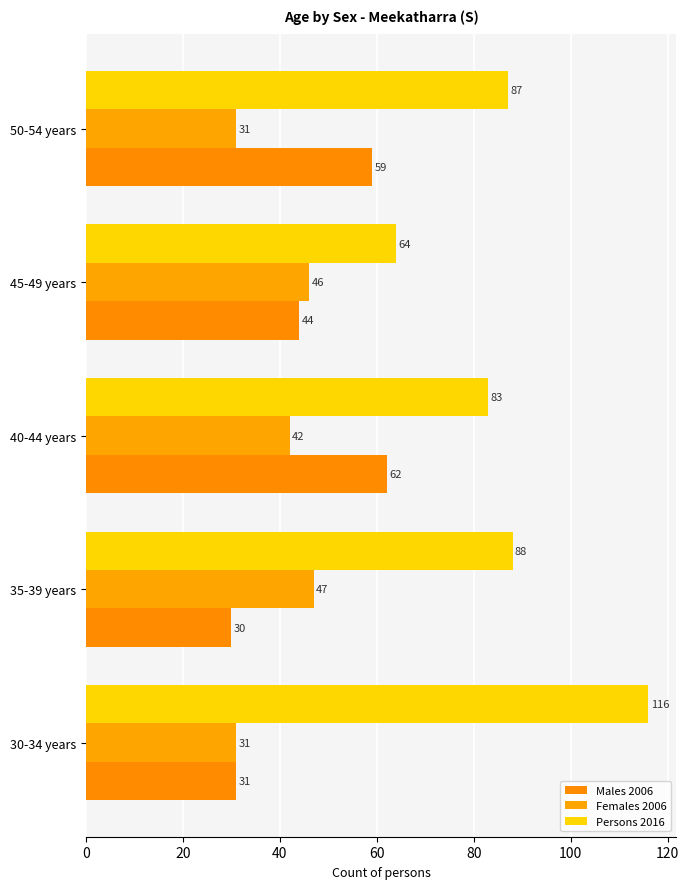

At which category is the sum across all series the highest?

40-44 years